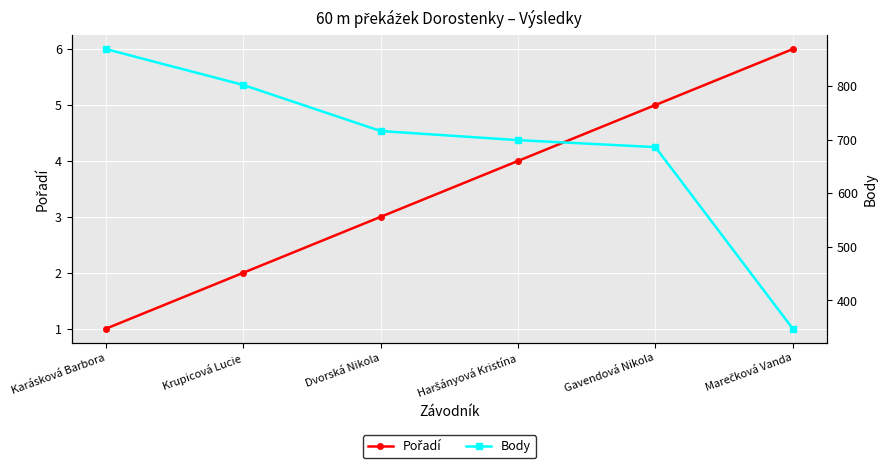

Reading left to right, extract all data points from this chart.

Pořadí: 1	2	3	4	5	6
Body: 869	802	716	699	686	347